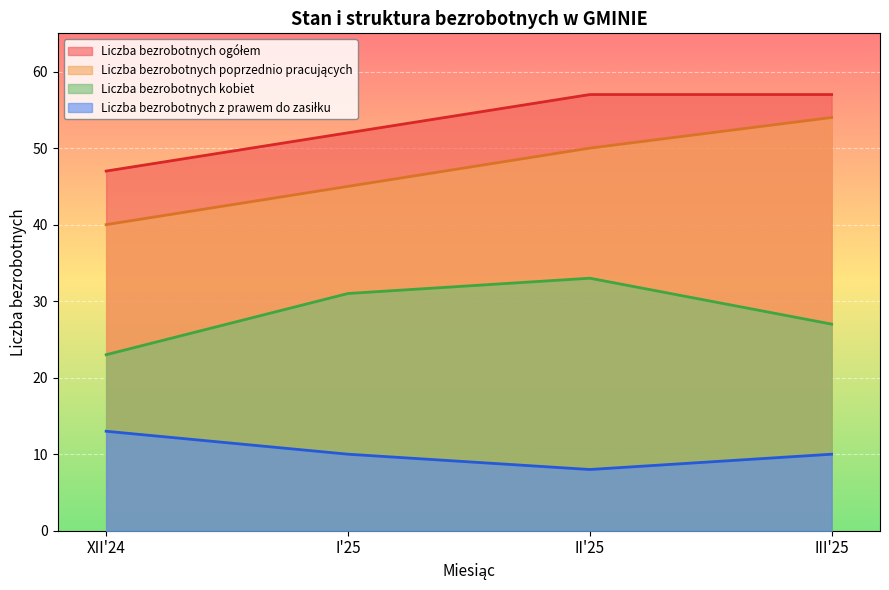

What is the approximate value of Liczba bezrobotnych z prawem do zasiłku at III'25?

10